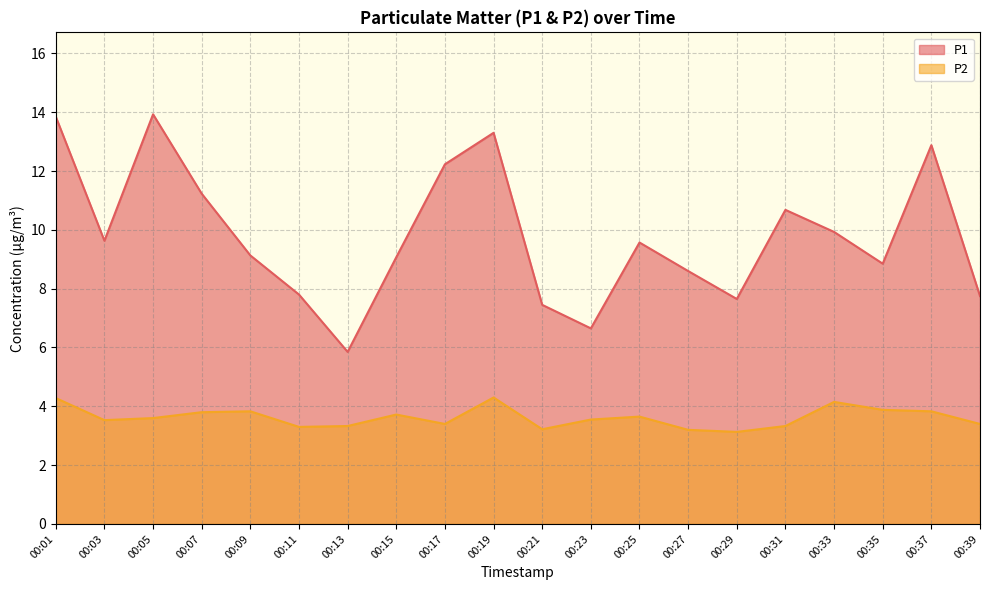

How many data points in P1 are less than 9?

8